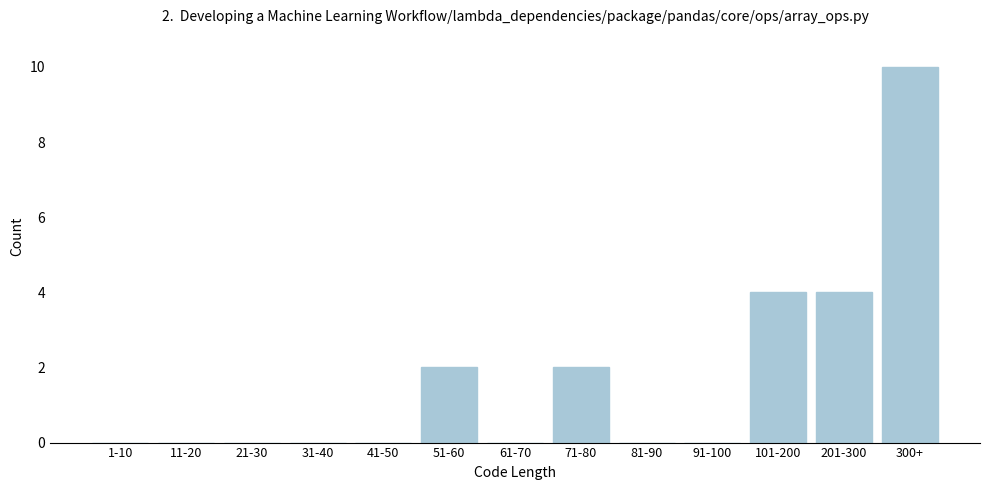

Reading left to right, extract all data points from this chart.

1-10=0	11-20=0	21-30=0	31-40=0	41-50=0	51-60=2	61-70=0	71-80=2	81-90=0	91-100=0	101-200=4	201-300=4	300+=10